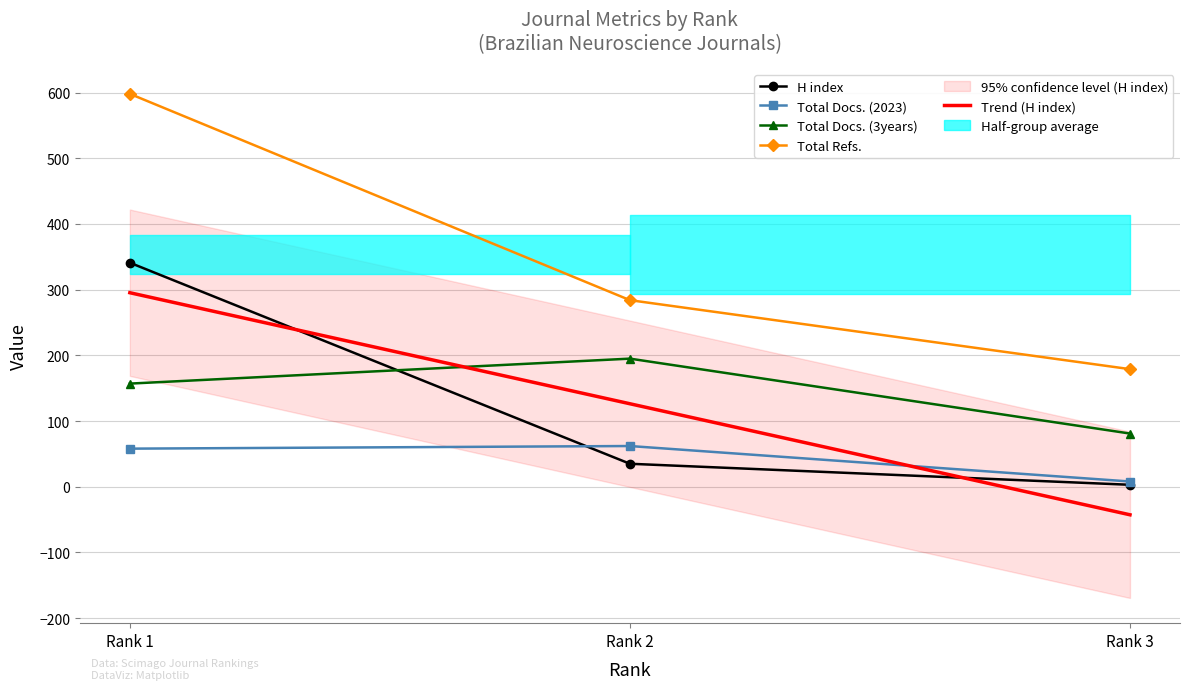

Does the chart have visible grid lines?

Yes